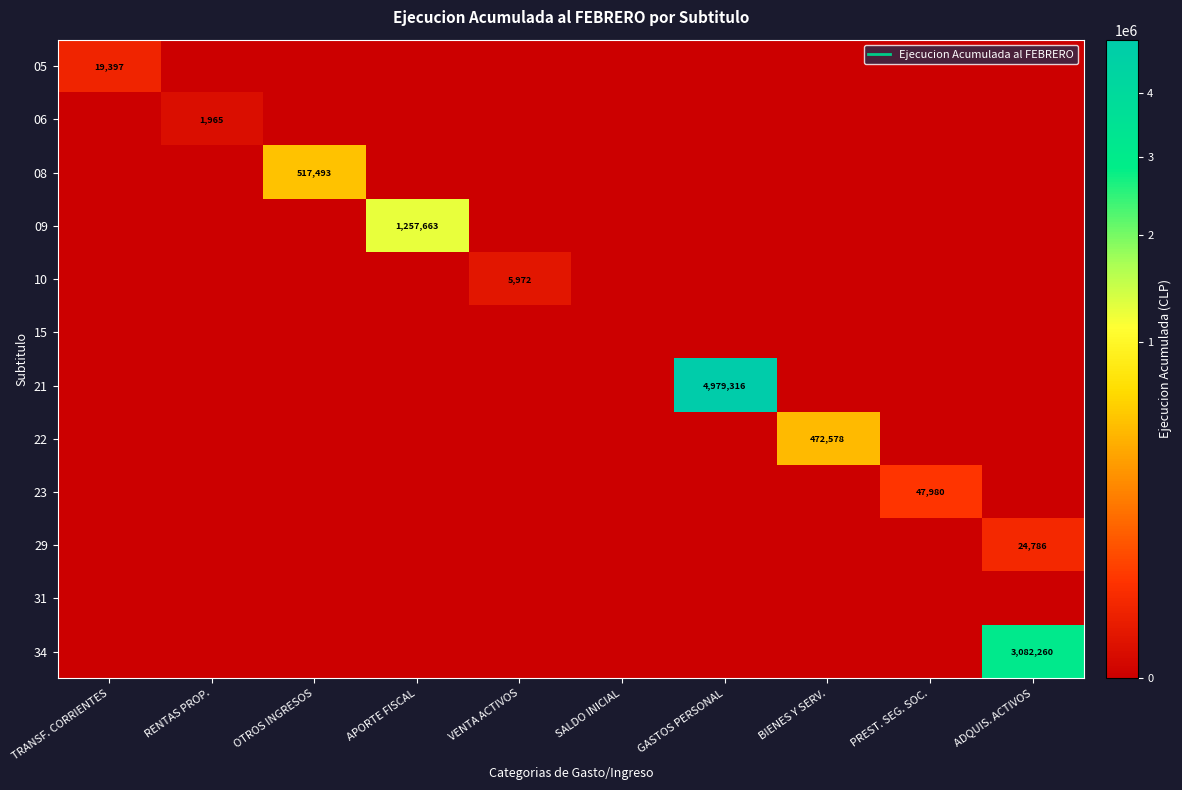

Which series has the largest total across all categories?

21